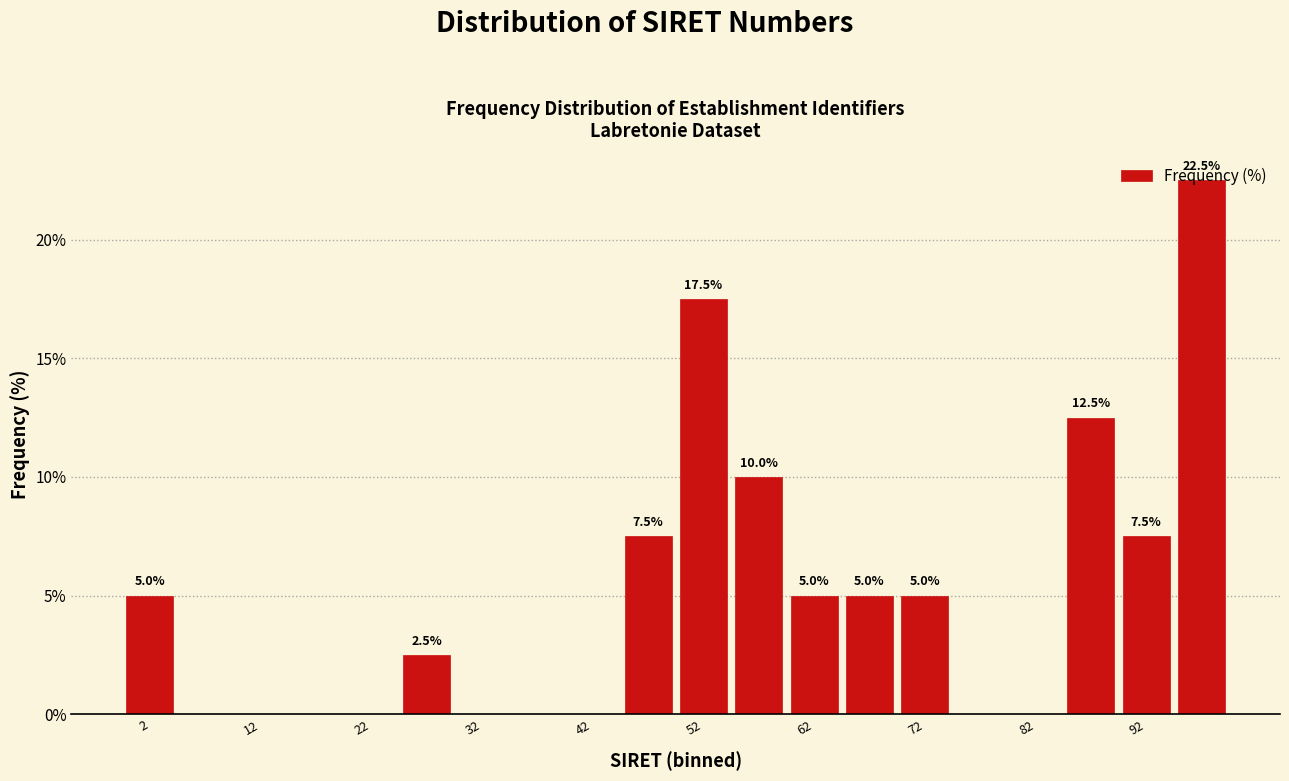

Which range on the x-axis has the tallest bar?

95 to 100